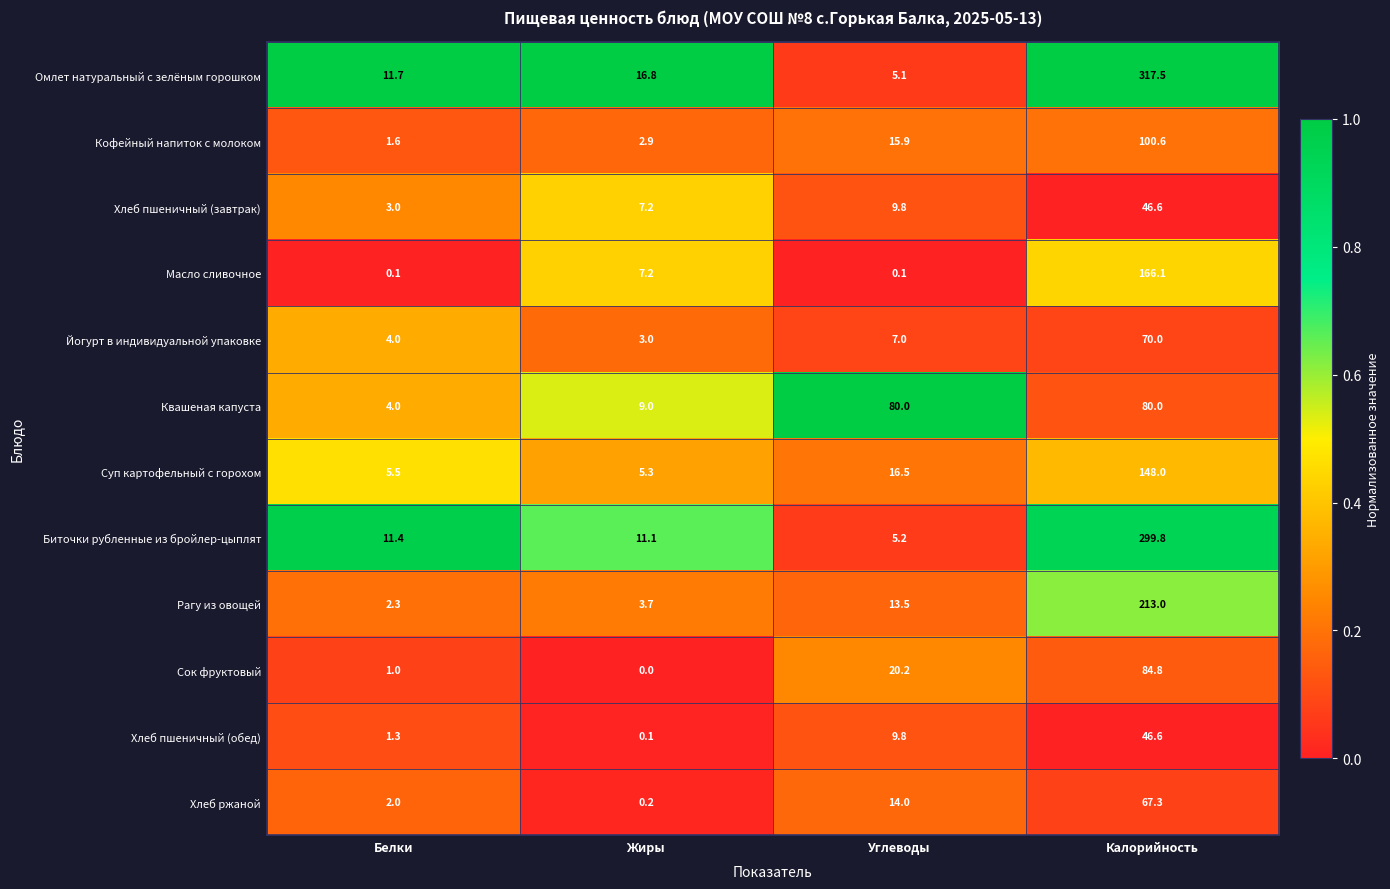

Which series has the largest total across all categories?

Омлет натуральный с зелёным горошком